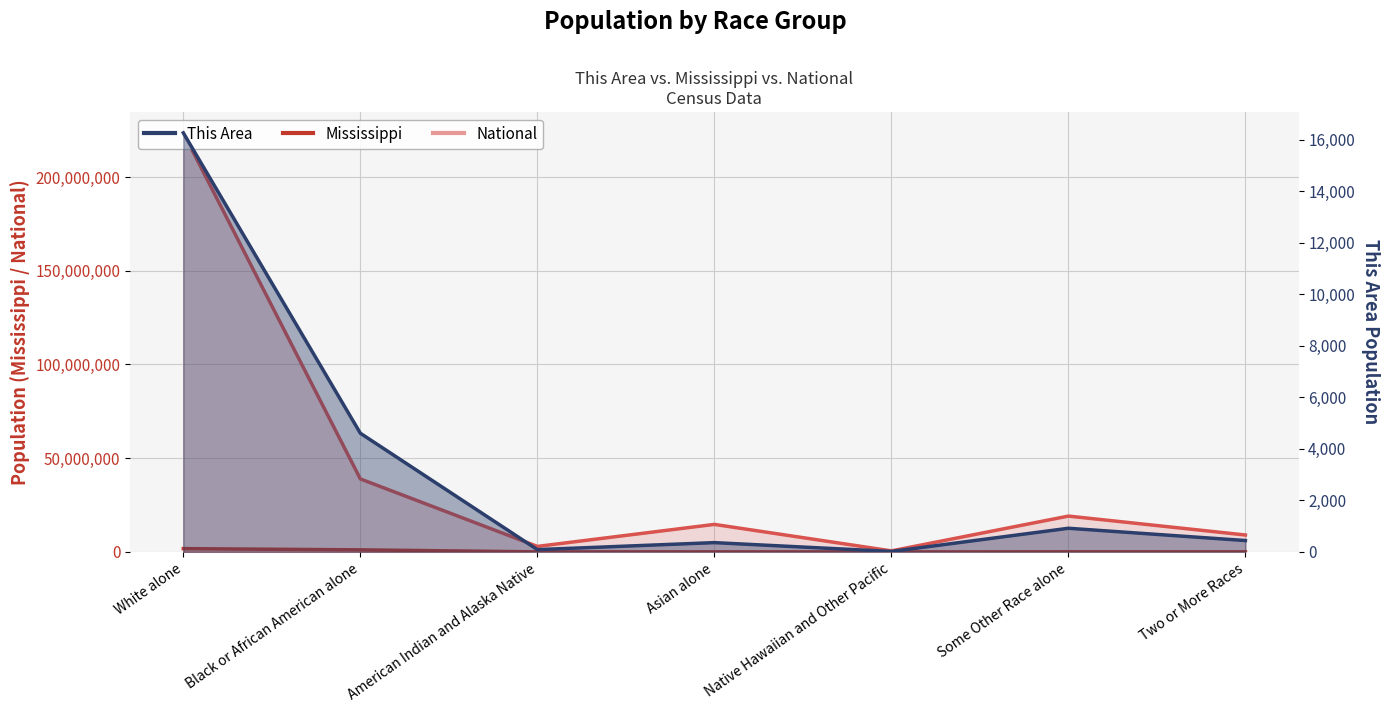

At which label does Mississippi reach its minimum?

Native Hawaiian and Other Pacific